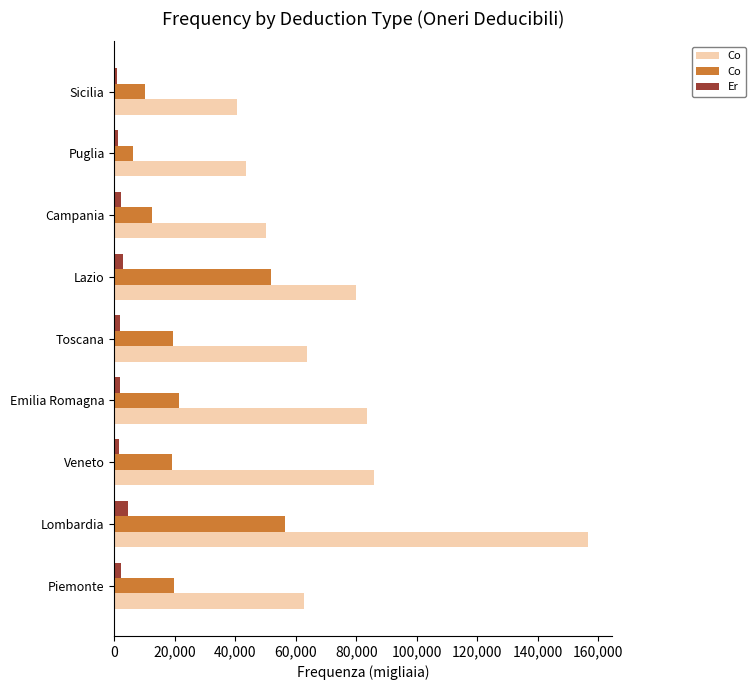

At which category is the sum across all series the highest?

Lombardia